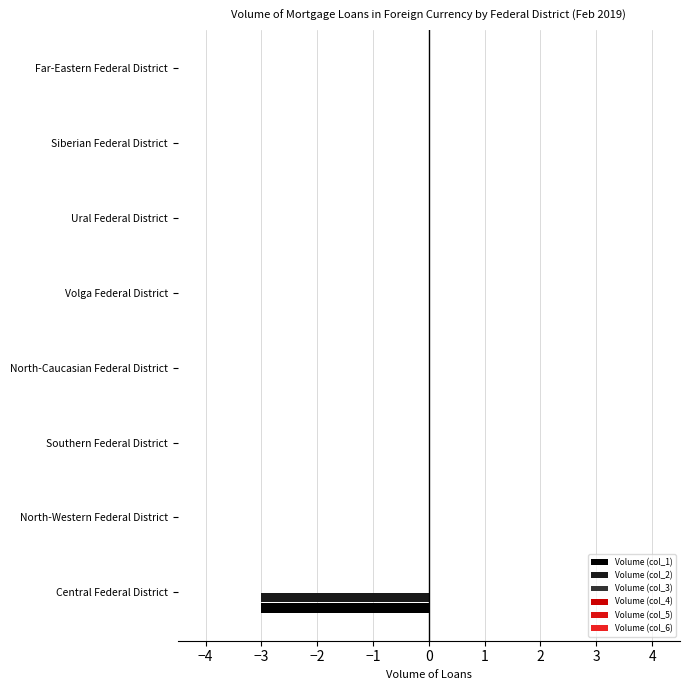

At how many categories does at least one series exceed -1?

8